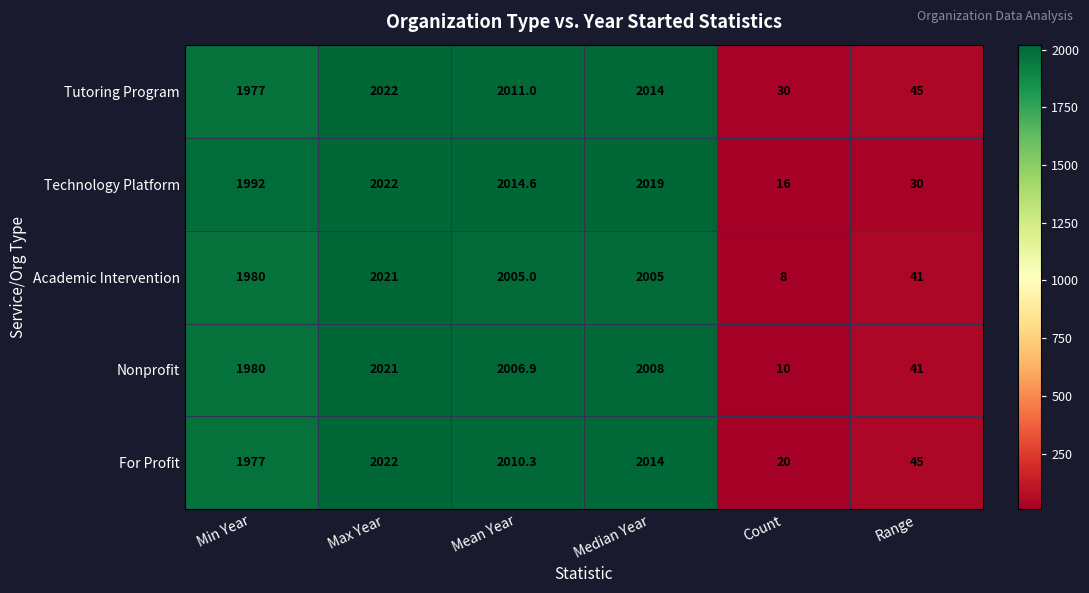

Which series has the largest range (max minus min)?

Academic Intervention